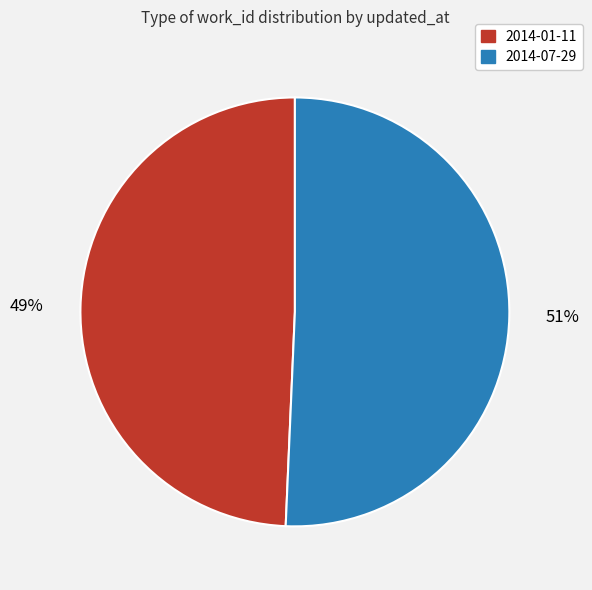

Is there any slice that represents more than half of the pie?

Yes